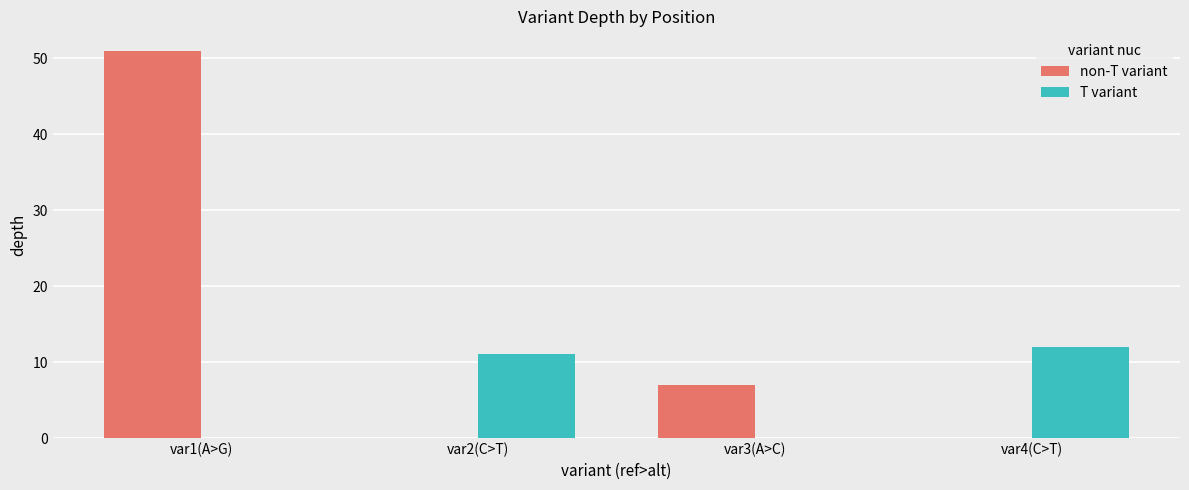

Which series has the largest total across all categories?

non-T variant